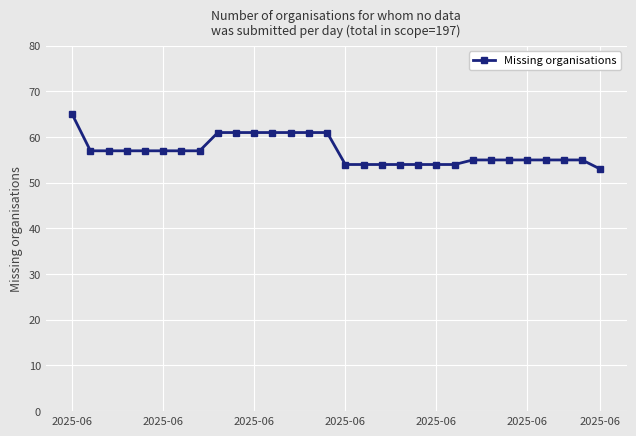

Count the number of data series in this chart.

1